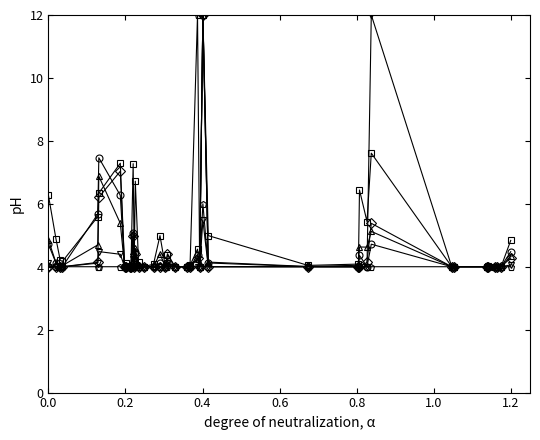

What is the greatest value displayed?

12.0